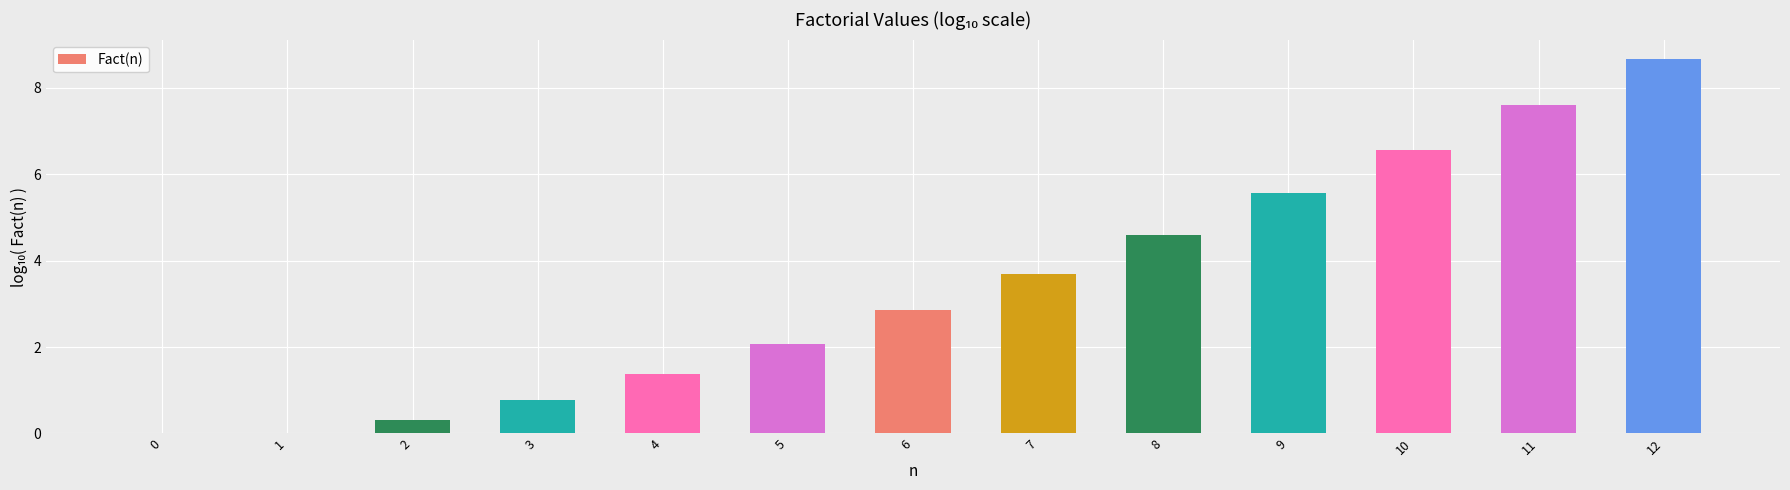

True or false: the data shows 9.7 at 9.

False